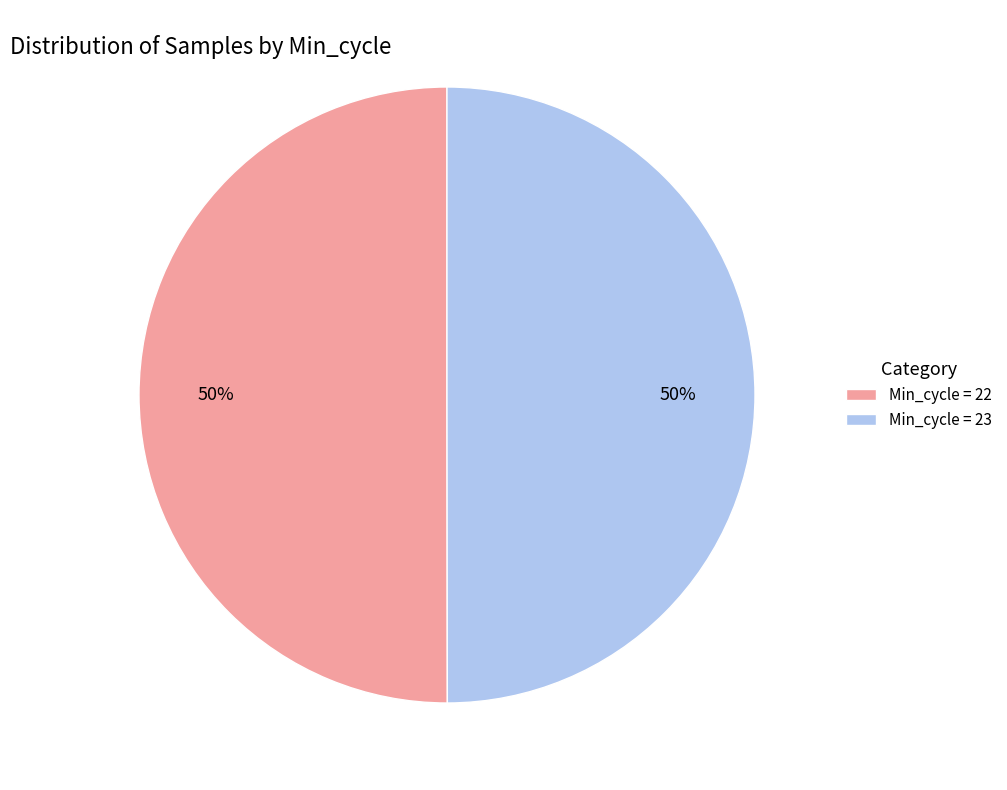

To the nearest percent, what is the average slice percentage?

50%